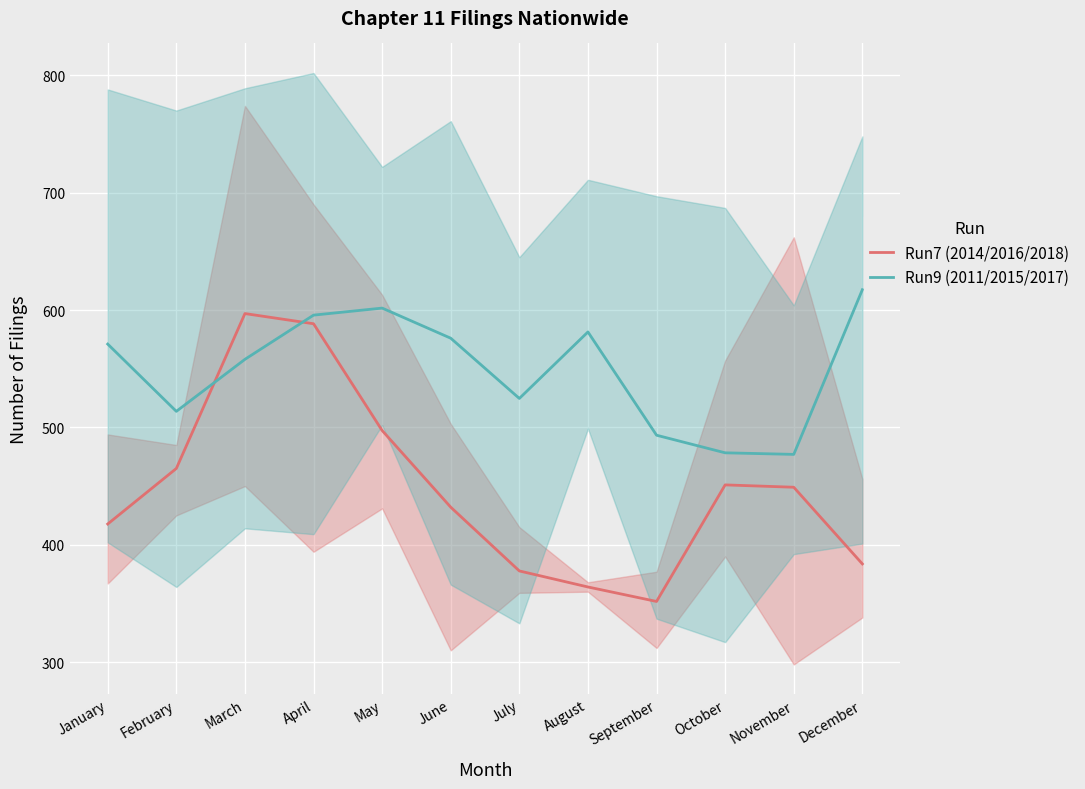

What is the maximum value for Run9 (2011/2015/2017)?

617.3